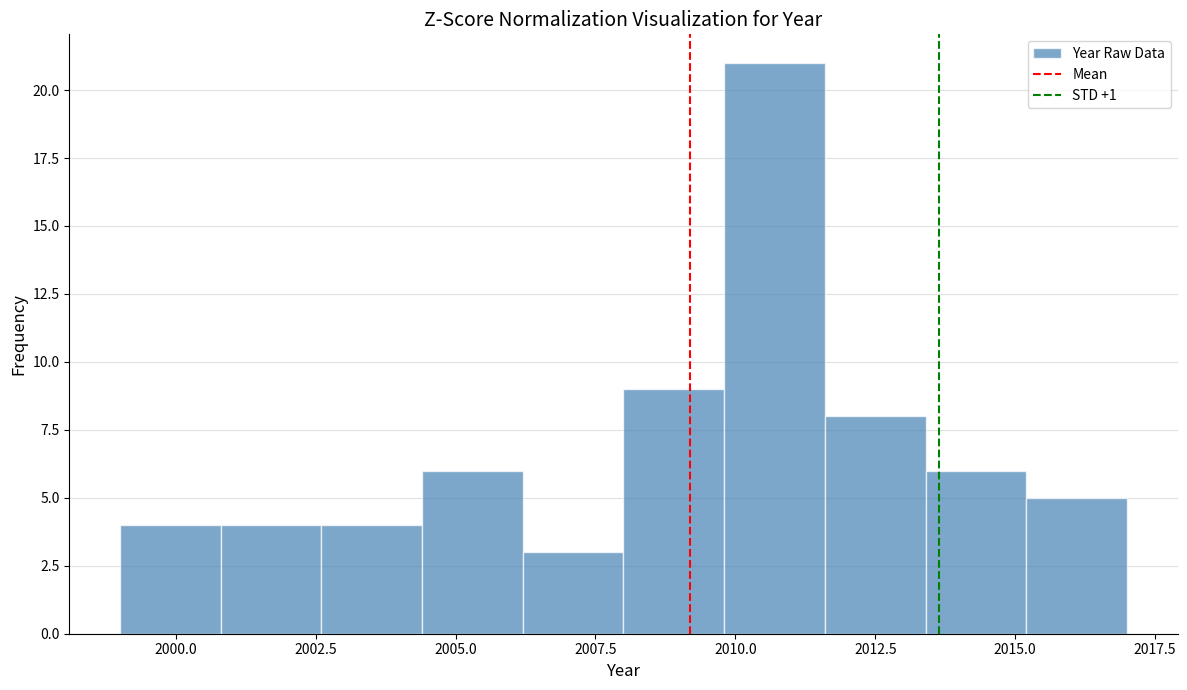

Read against the x-axis, roughly where is the centre of the tallest bar?

2010.5